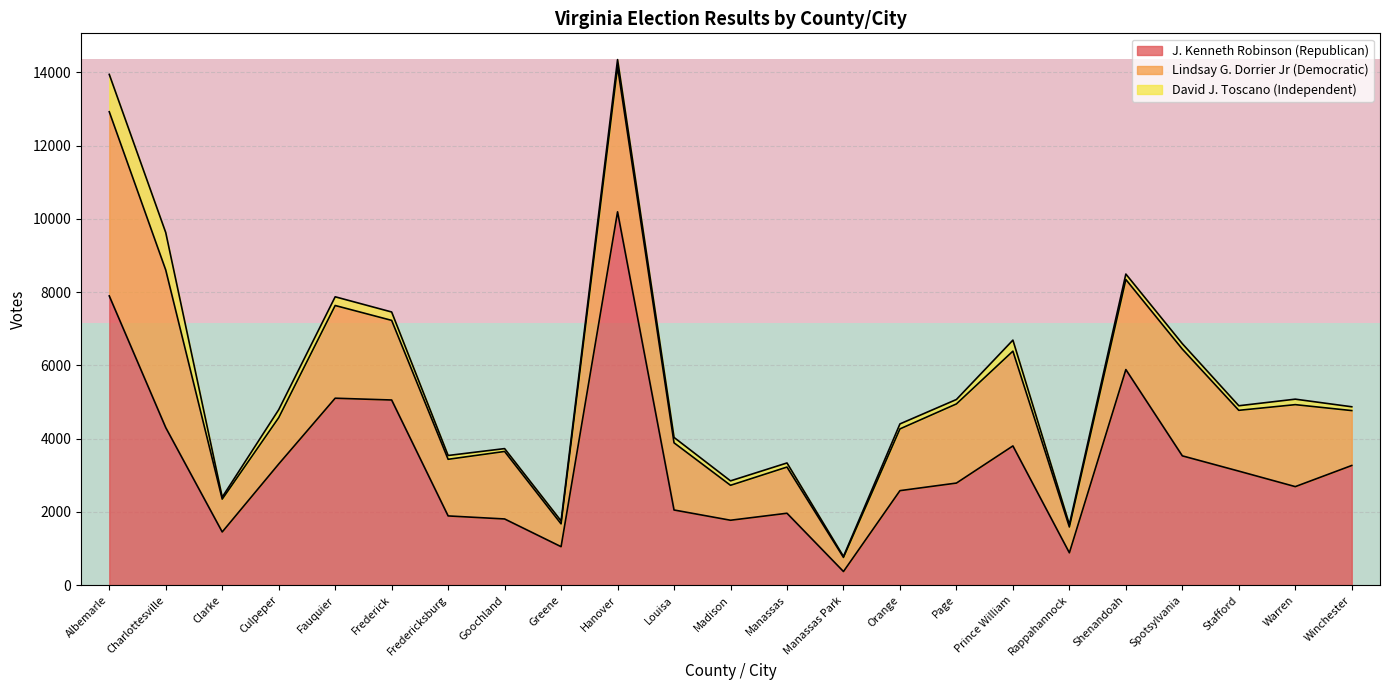

At which label does J. Kenneth Robinson (Republican) reach its minimum?

Manassas Park